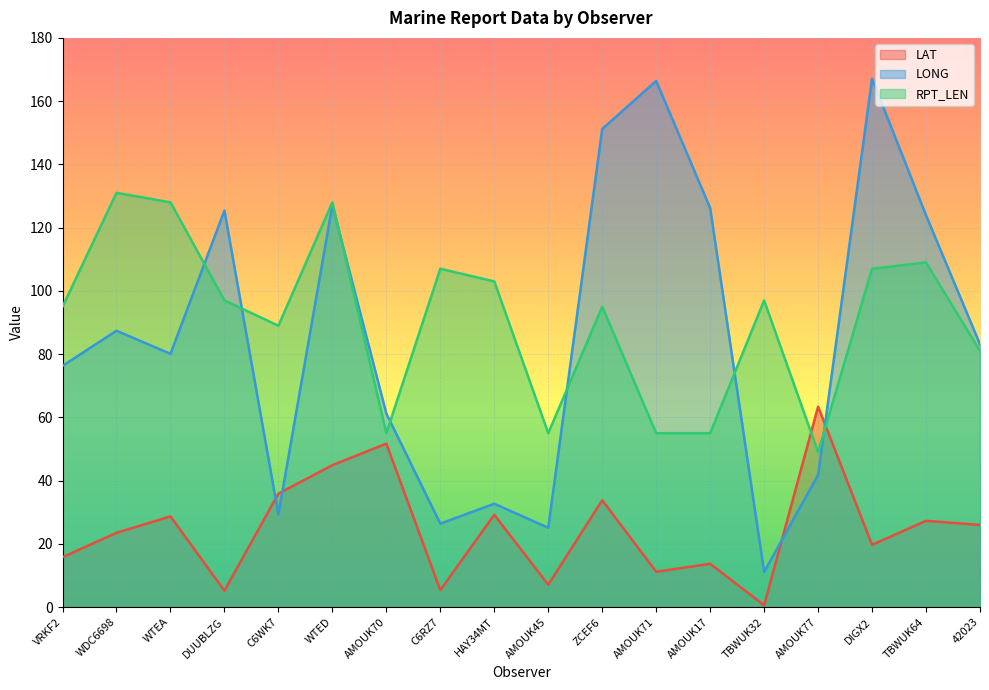

Reading left to right, what are all the values shown in this chart?

LAT: 15.8	23.5	28.7	5.2	35.9	44.9	51.7	5.4	29.2	7.1	33.8	11.2	13.7	0.6	63.4	19.7	27.3	26.0
LONG: 76.3	87.4	80.1	125.4	29.3	127.1	61.2	26.4	32.7	25.1	151.2	166.4	126.2	11.1	41.8	167.1	123.9	83.1
RPT_LEN: 95.0	131.0	128.0	97.0	89.0	128.0	55.0	107.0	103.0	55.0	95.0	55.0	55.0	97.0	49.0	107.0	109.0	81.0